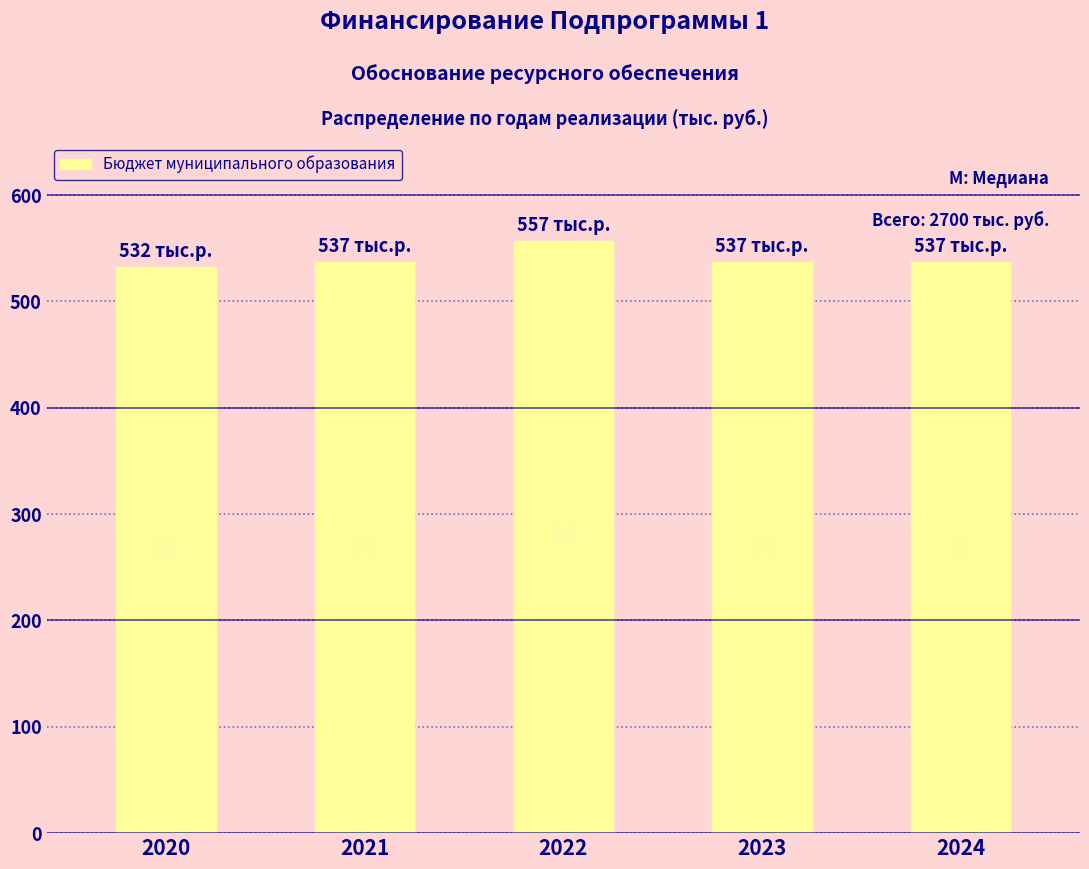

Read the value at 2021.

537